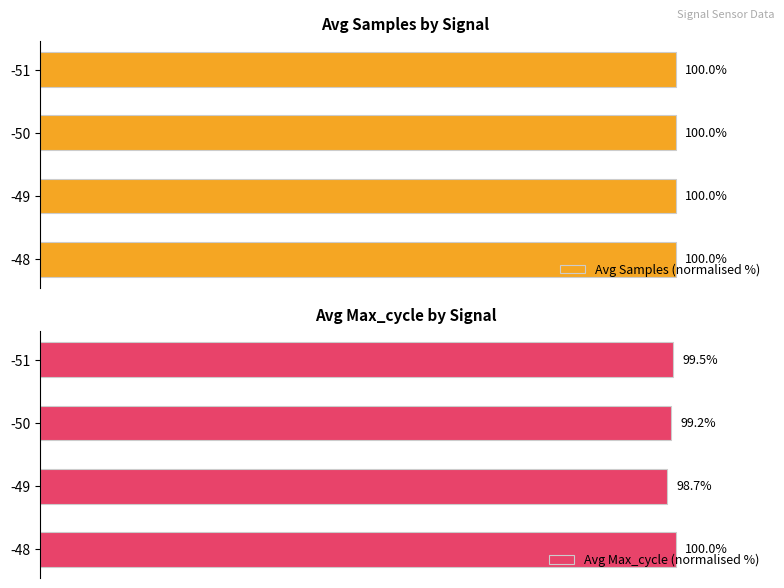

What is the minimum value shown in the chart?

98.7